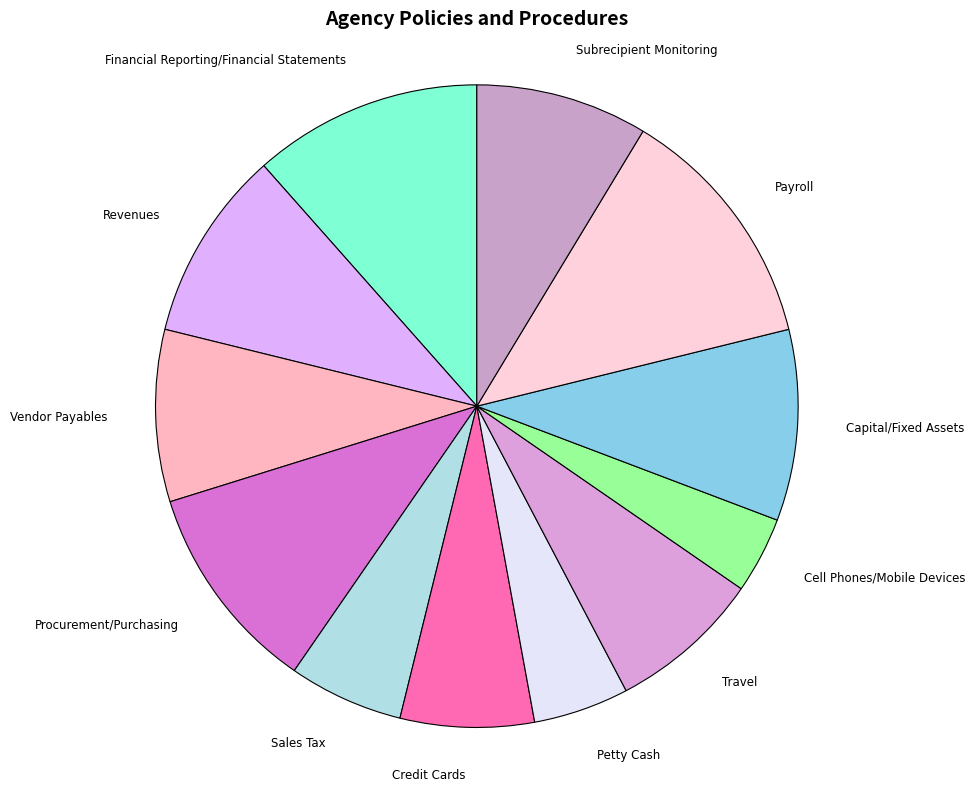

The Payroll slice represents 12% of the pie. True or false?

True